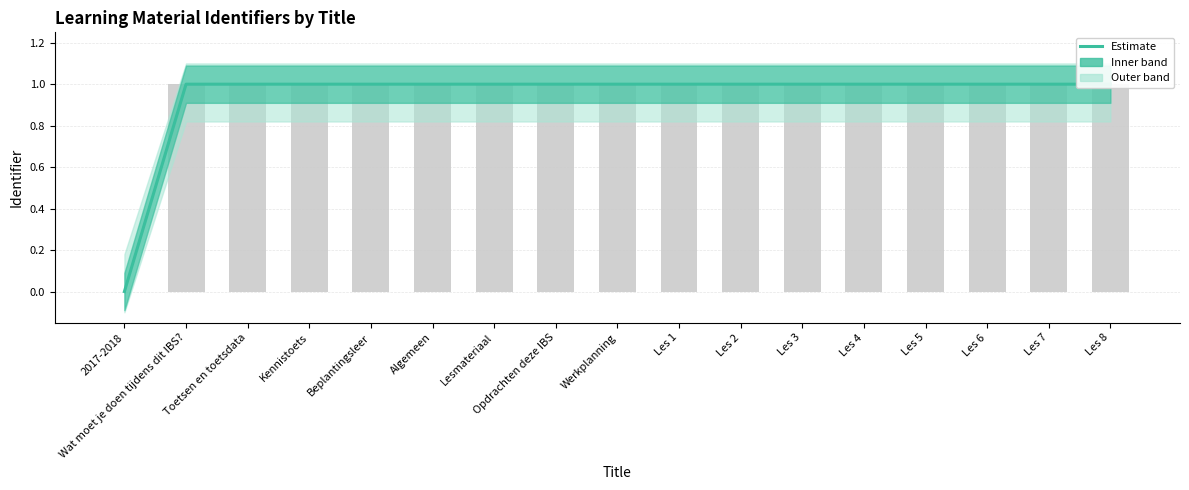

What is the label of the 13th bar from the left?

Les 4